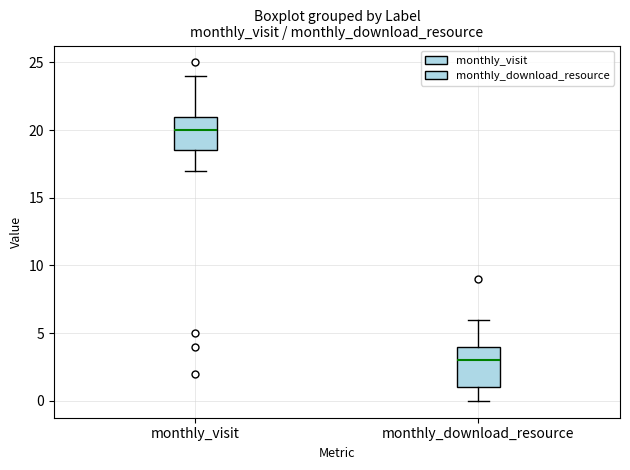

Reading left to right, transcribe this box plot: for each box, give where its median line is, the range the box spans, and where its two whiskers end, as read against the y-axis. The values are not printed on the chart, so give them approximately, as read against the axis.

monthly_visit: median 20.0, box 18.5 to 21.0, whiskers 17.0 to 24.0
monthly_download_resource: median 3.0, box 1.0 to 4.0, whiskers 0.0 to 6.0